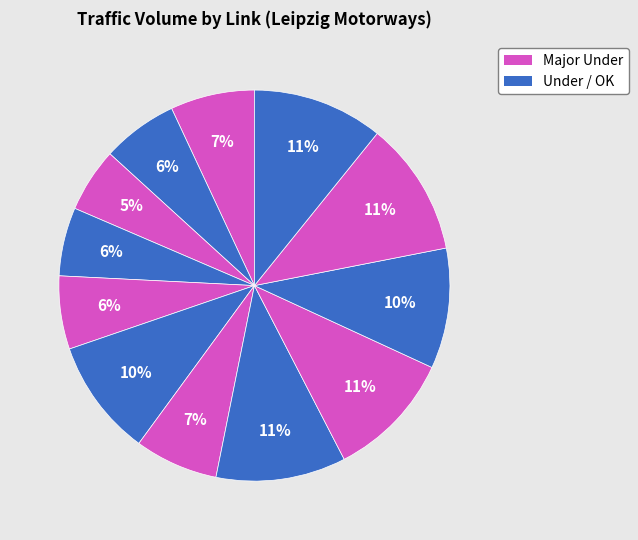

Count the number of slices in the pie.

12